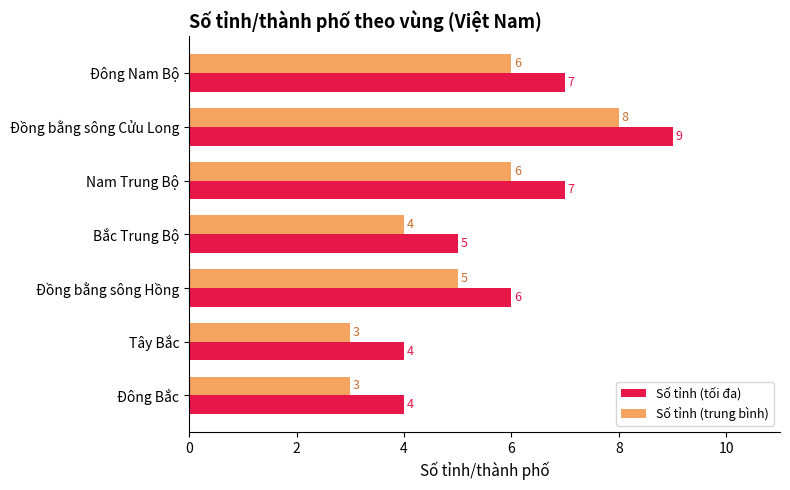

True or false: Số tỉnh (tối đa) has a value of 4 at Đồng bằng sông Hồng.

False